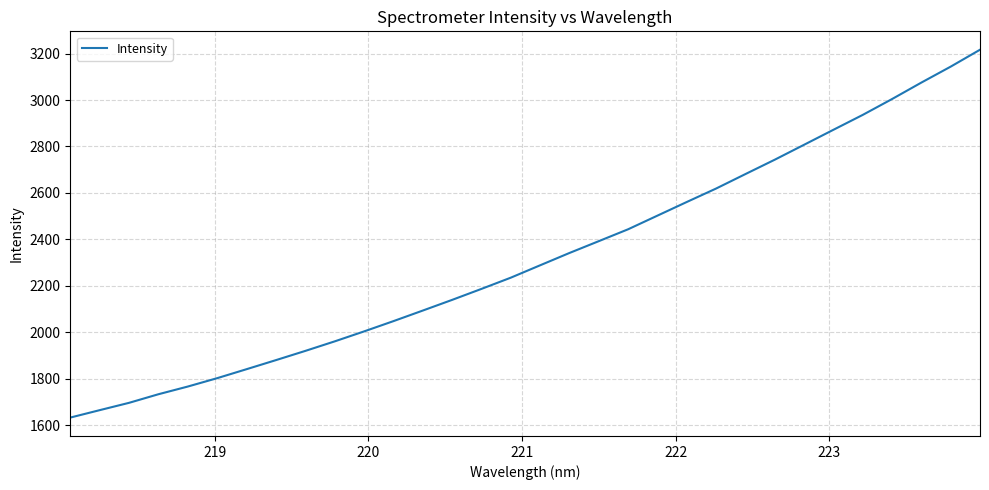

What is the minimum value shown in the chart?

1632.1